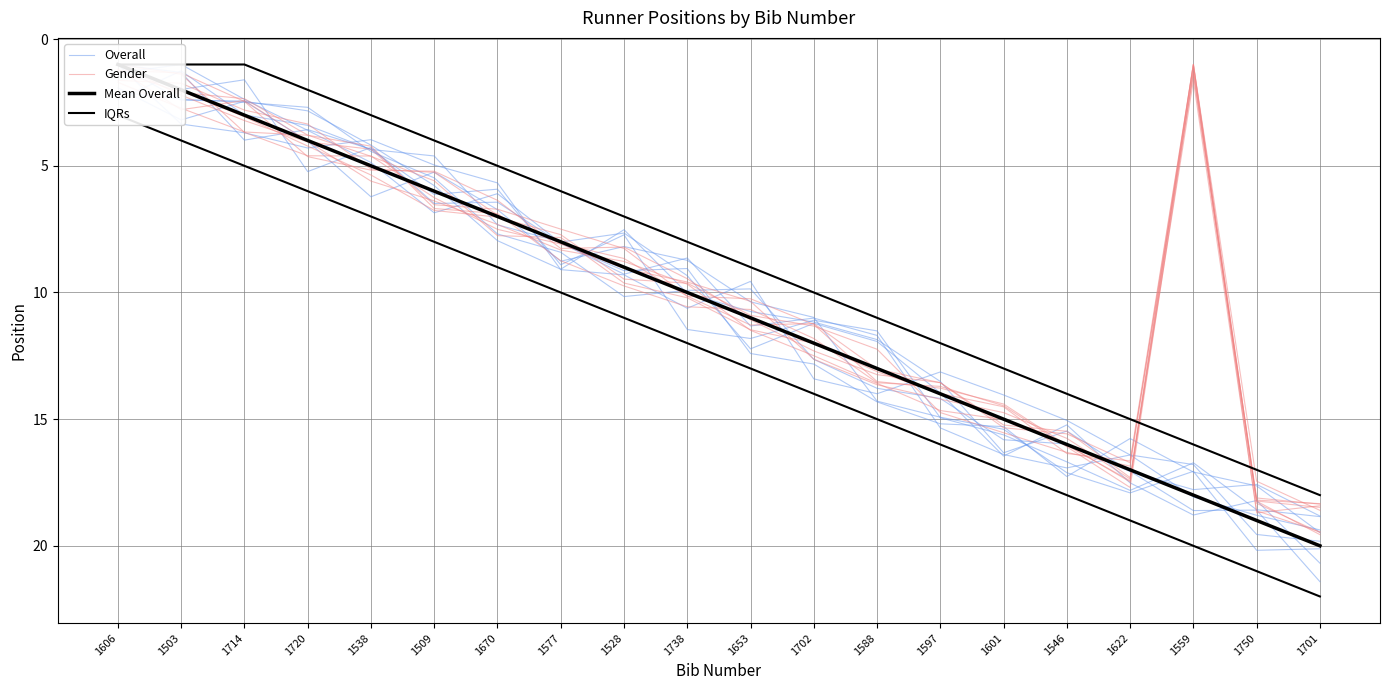

After their last crossing, which series has the higher values: Gender or IQRs?

Gender